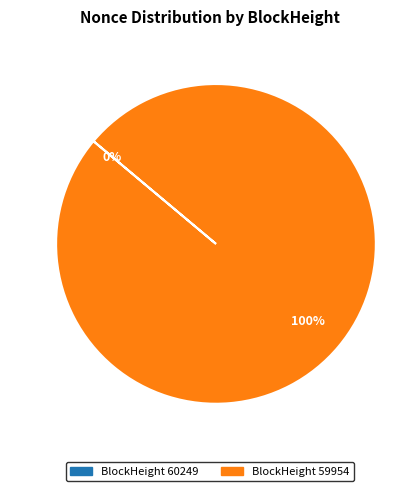

The 60249 slice represents 0% of the pie. True or false?

True